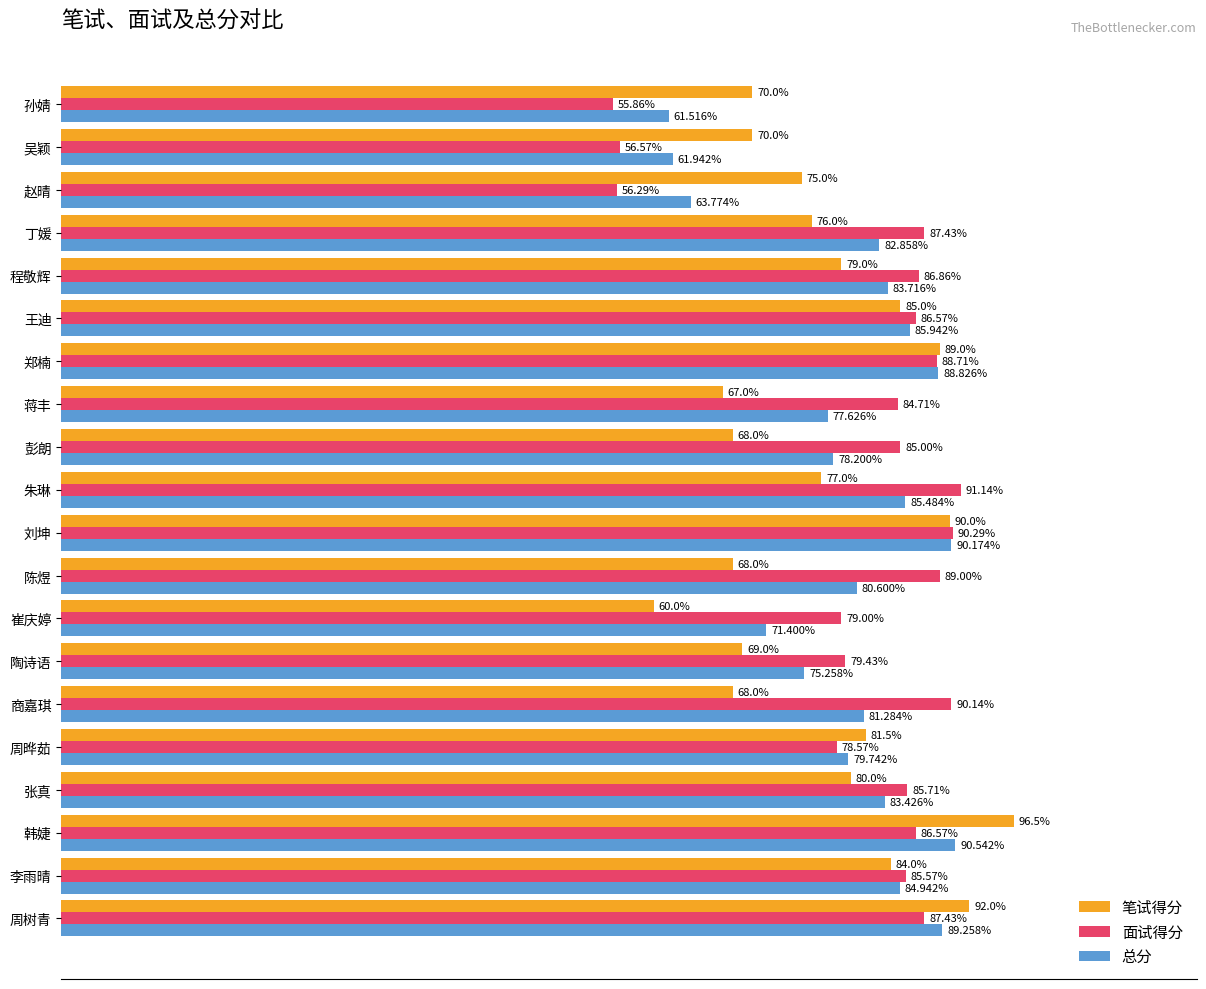

Which series changed the most between 周树青 and 程敬辉?

笔试得分